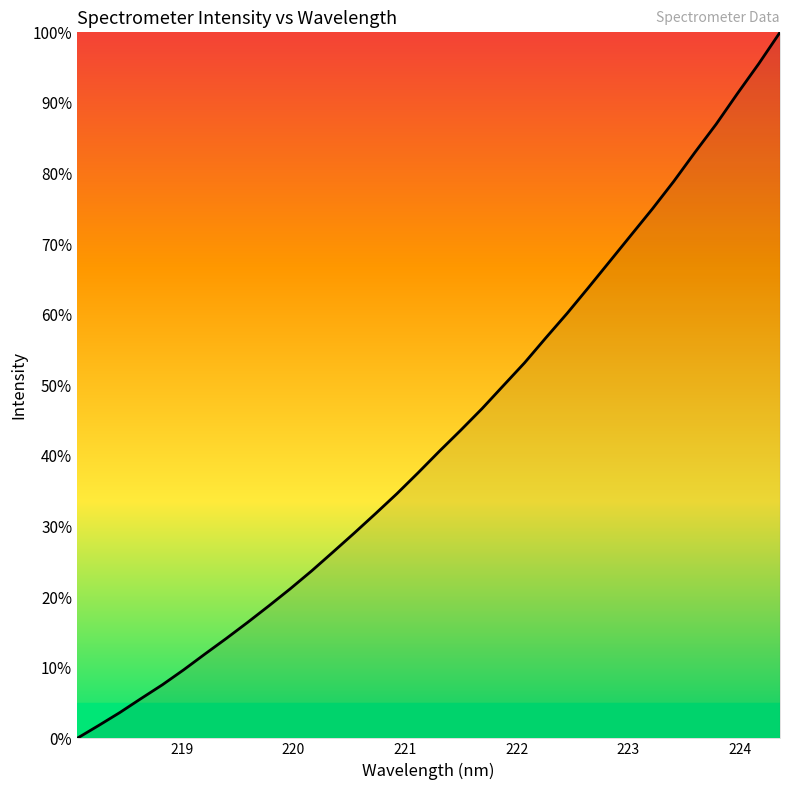

What is the greatest value displayed?

100.0